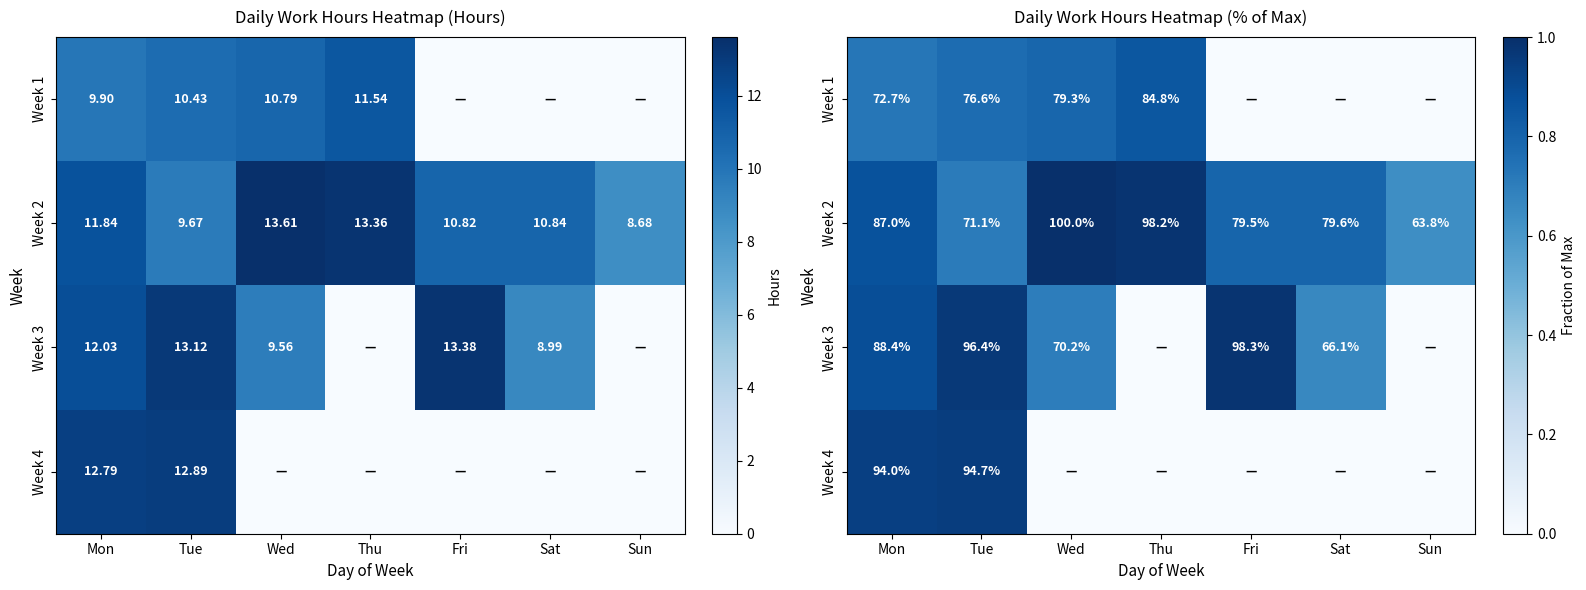

How many values in the Week 1 series exceed 0?

4